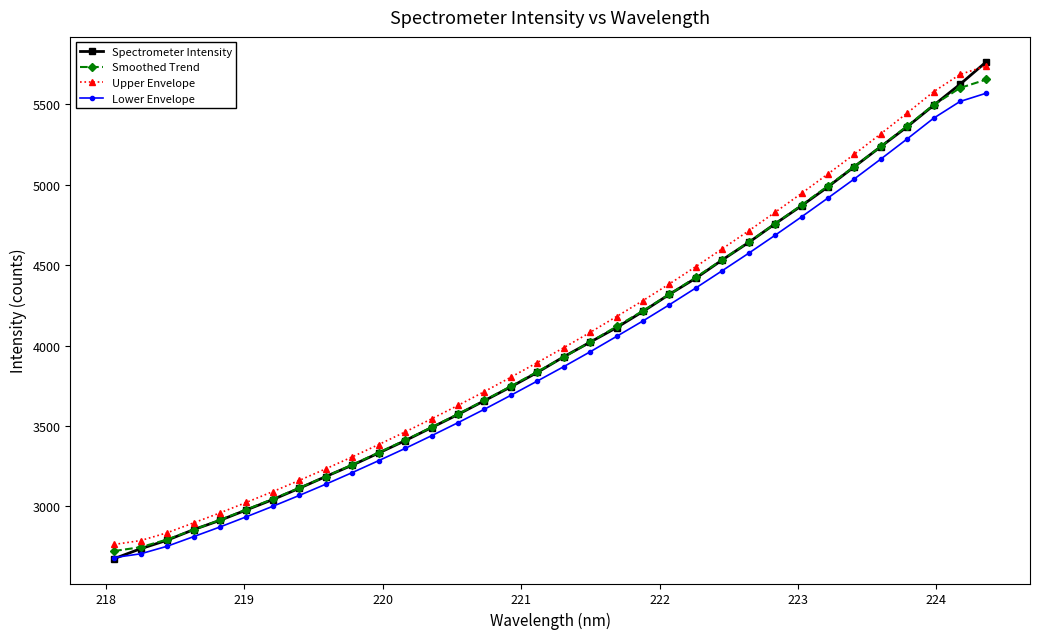

What is the value of the Spectrometer Intensity point at the 26th from the left?

4757.1